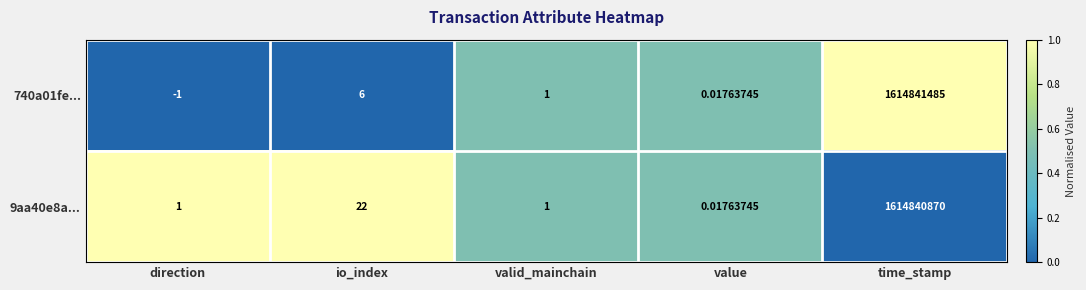

How many data points does each series have?

5